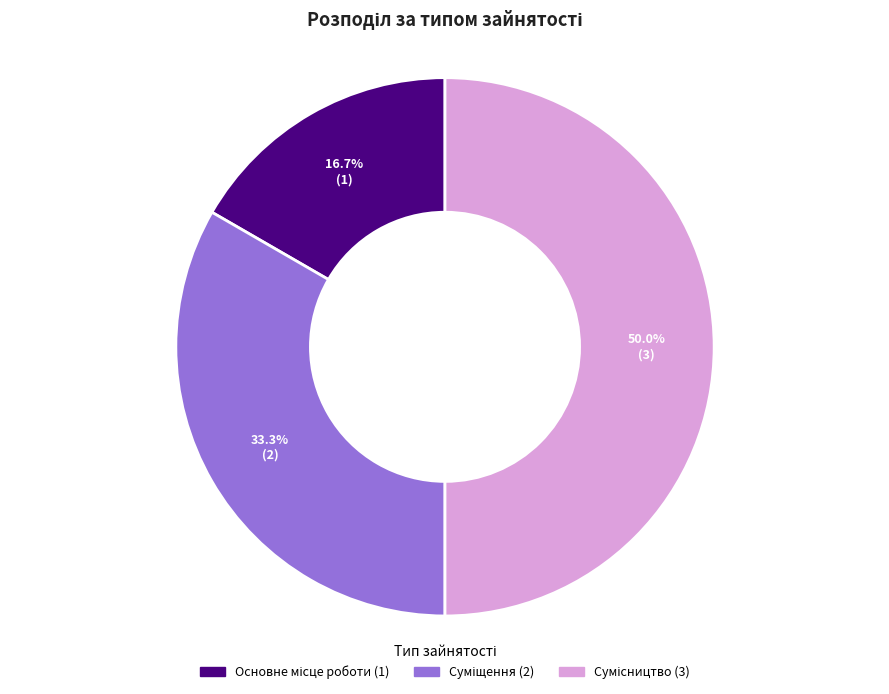

How many segments does this pie chart have?

3